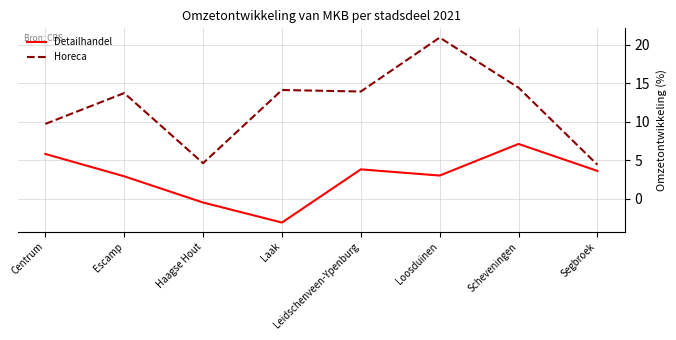

What is the difference between the Detailhandel values at Segbroek and Centrum?

2.2